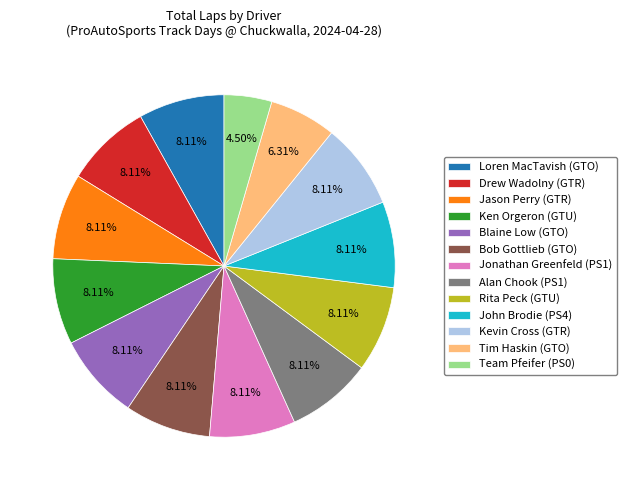

True or false: Bob Gottlieb (GTO) accounts for 8% of the total.

True